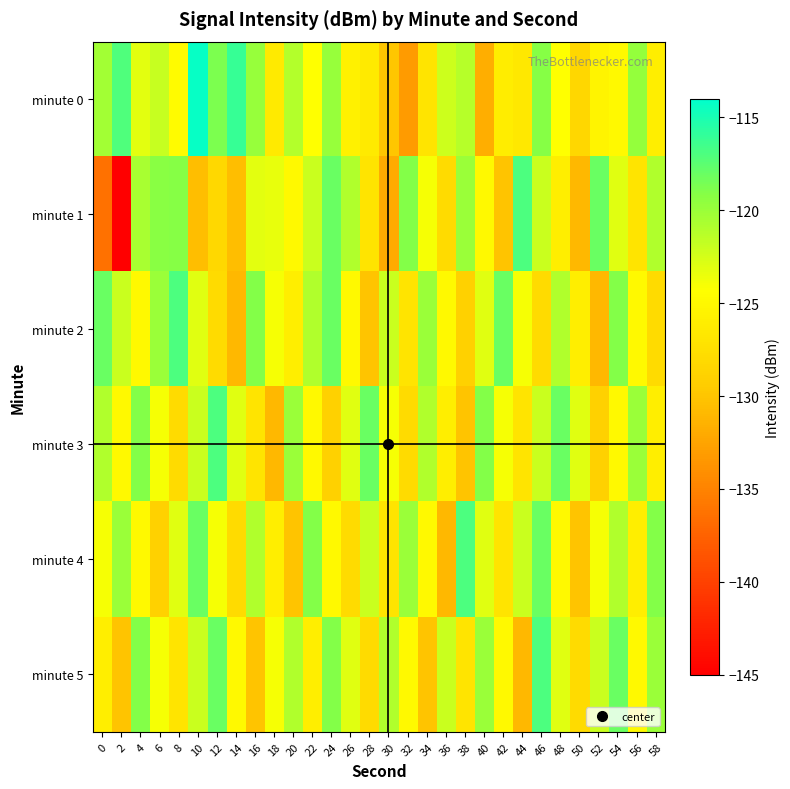

Count the number of categories in the chart.

30